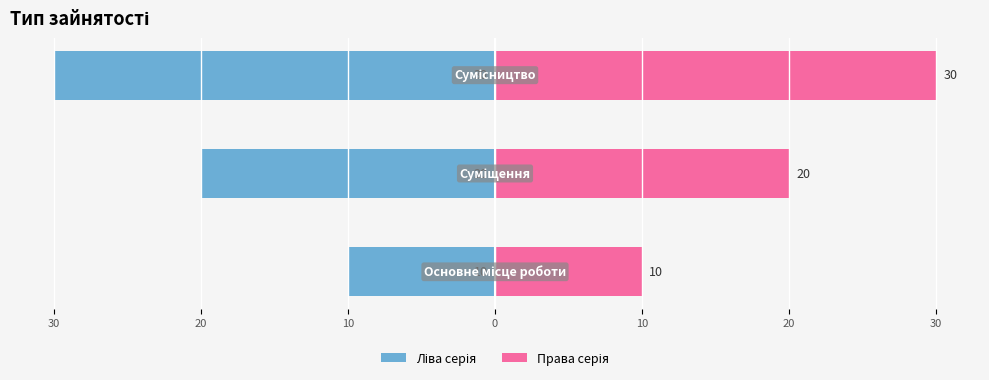

What is the difference between the Ліва серія values at 30 and 20?

10